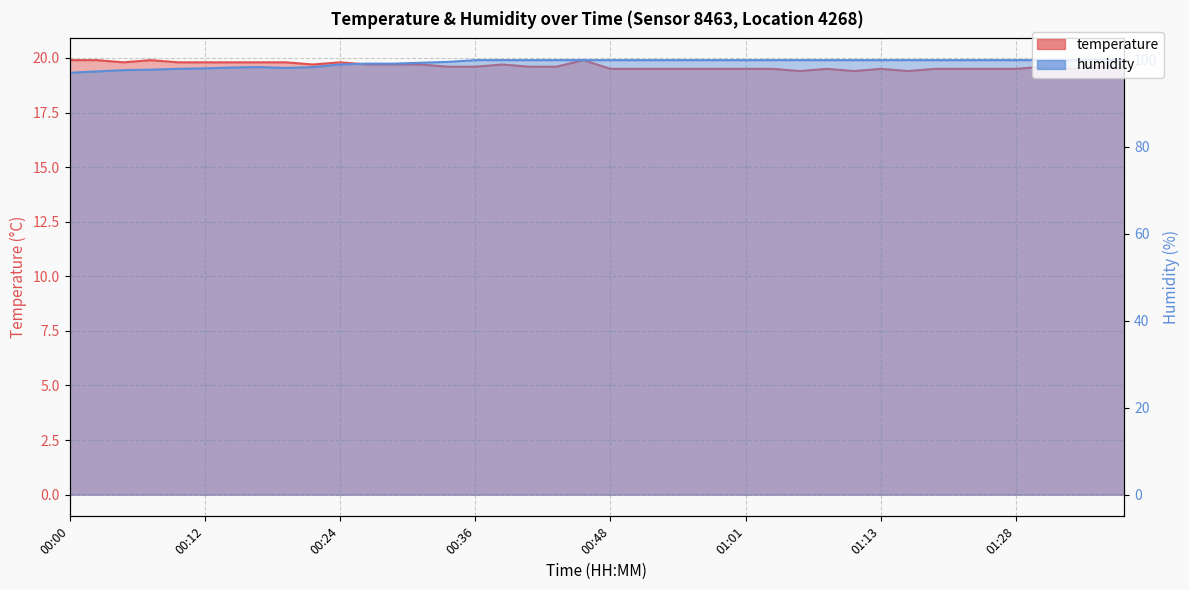

Reading left to right, extract all data points from this chart.

temperature: 19.9	19.9	19.8	19.9	19.8	19.8	19.8	19.8	19.8	19.7	19.8	19.7	19.7	19.7	19.6	19.6	19.7	19.6	19.6	19.9	19.5	19.5	19.5	19.5	19.5	19.5	19.5	19.4	19.5	19.4	19.5	19.4	19.5	19.5	19.5	19.5	19.6	19.5	19.6	19.5
humidity: 97.0	97.3	97.6	97.7	97.9	98.0	98.2	98.3	98.1	98.3	98.9	99.1	99.1	99.3	99.5	99.9	99.9	99.9	99.9	99.9	99.9	99.9	99.9	99.9	99.9	99.9	99.9	99.9	99.9	99.9	99.9	99.9	99.9	99.9	99.9	99.9	99.9	99.9	99.9	99.9